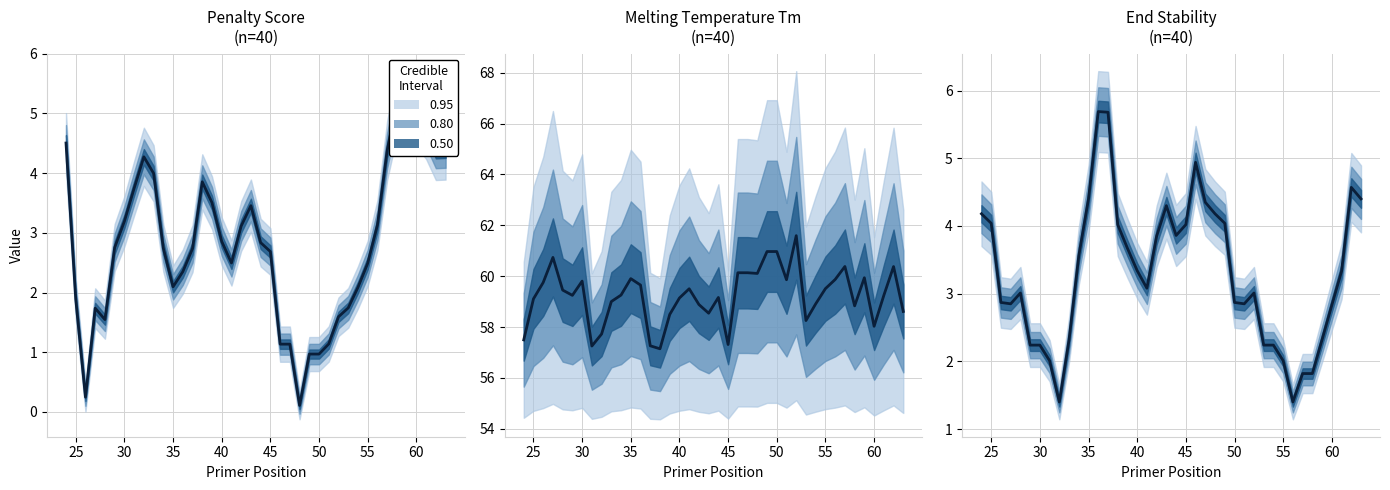

How many categories are shown in the chart?

40